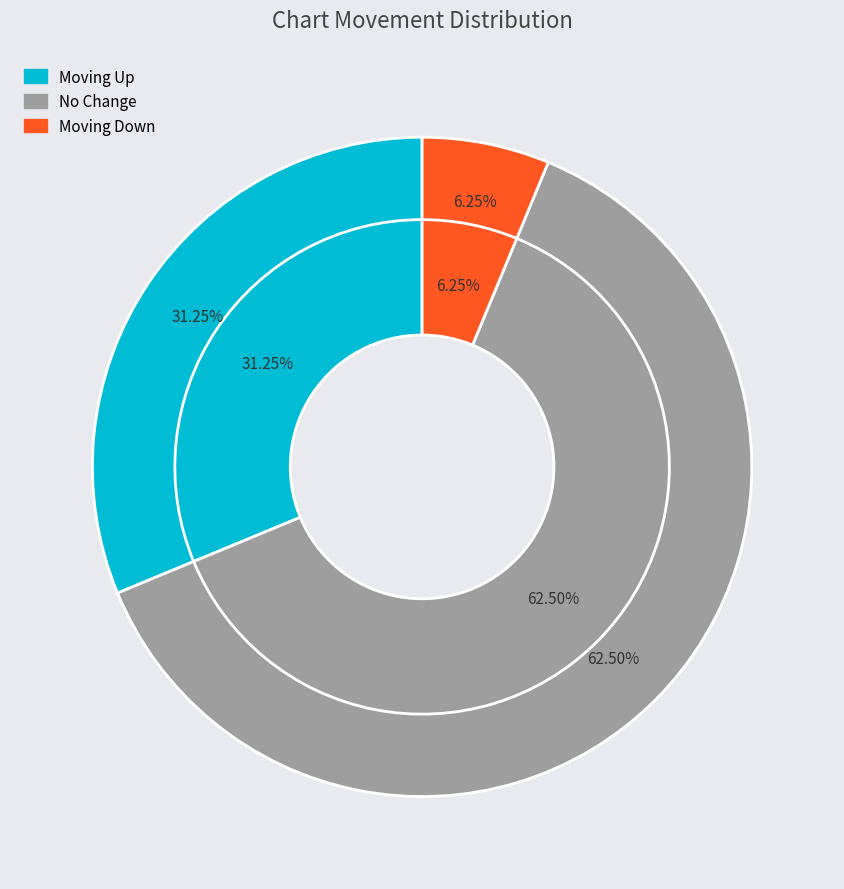

Is the sum of down and up greater than half?

No